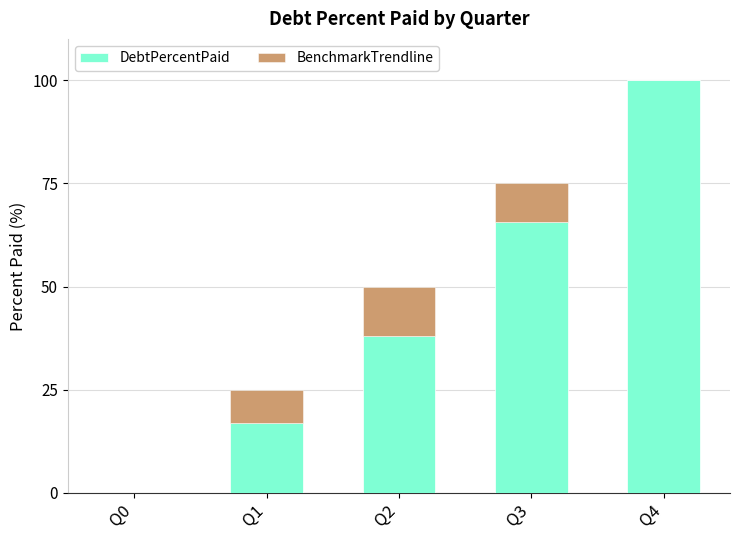

What is the sum of all DebtPercentPaid values?

220.6